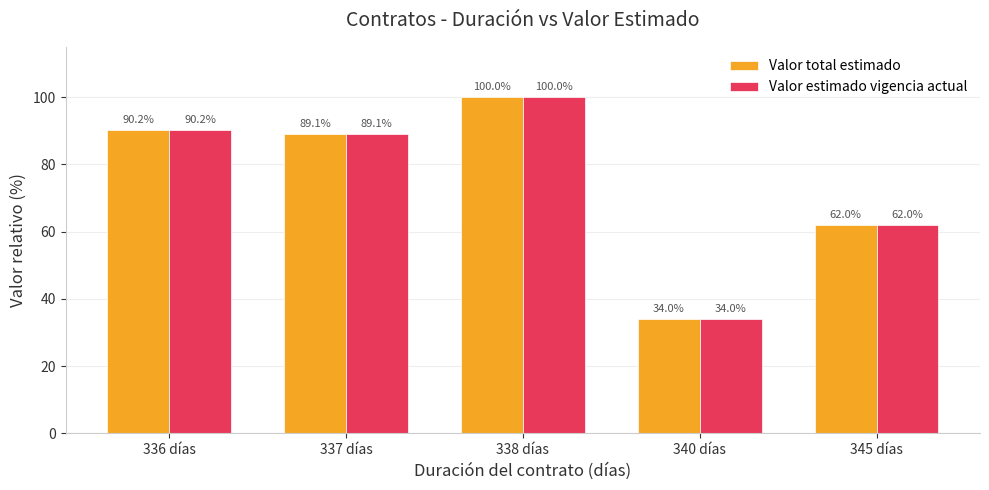

Reading right to left, what are all the values shown in this chart?

Valor total estimado: 345 días=62.0	340 días=34.0	338 días=100.0	337 días=89.1	336 días=90.2
Valor estimado vigencia actual: 345 días=62.0	340 días=34.0	338 días=100.0	337 días=89.1	336 días=90.2